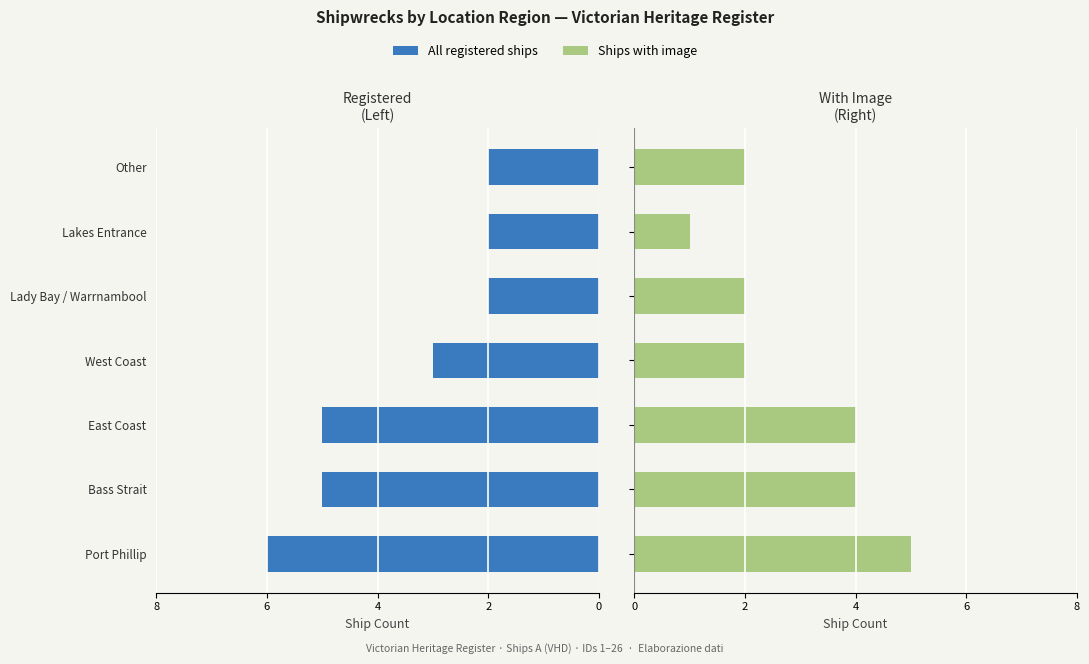

How many bars are there in each group?

2